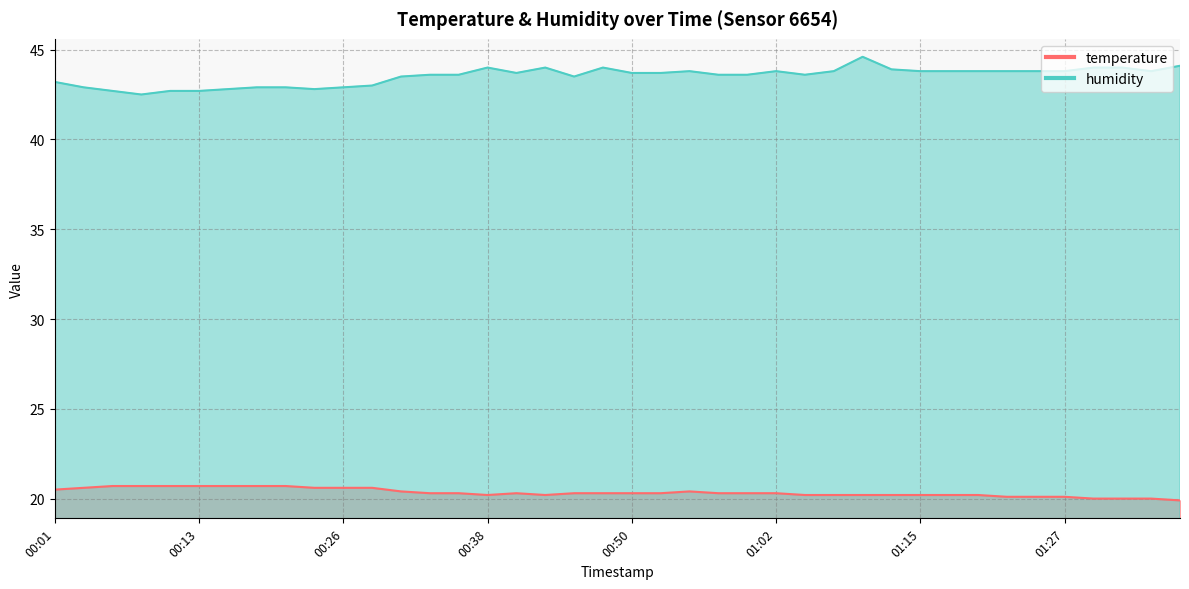

How many interior local valleys does the humidity series have?

6